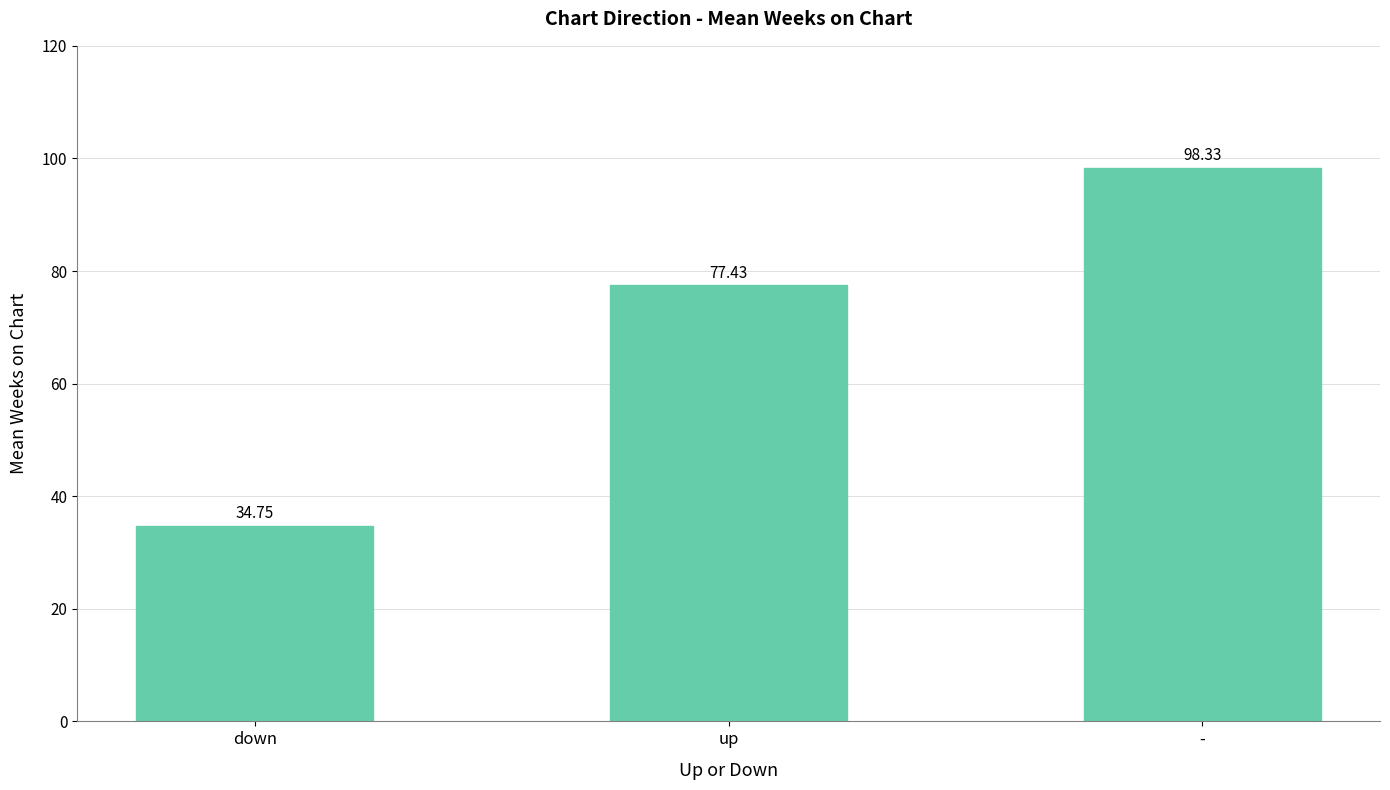

The value at up is 105.4. True or false?

False